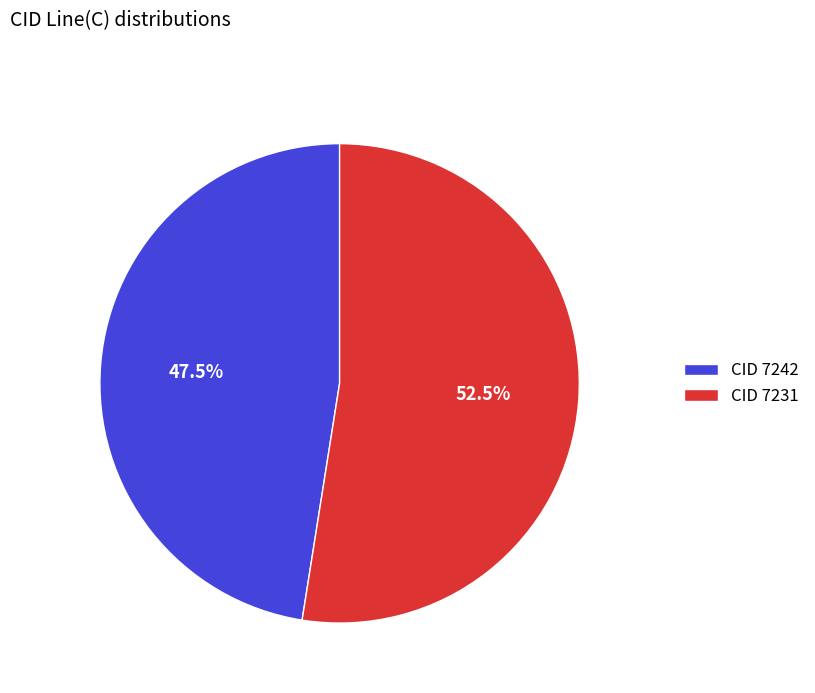

Approximately how many times larger is the value at CID 7242 compared to CID 7231?

0.9